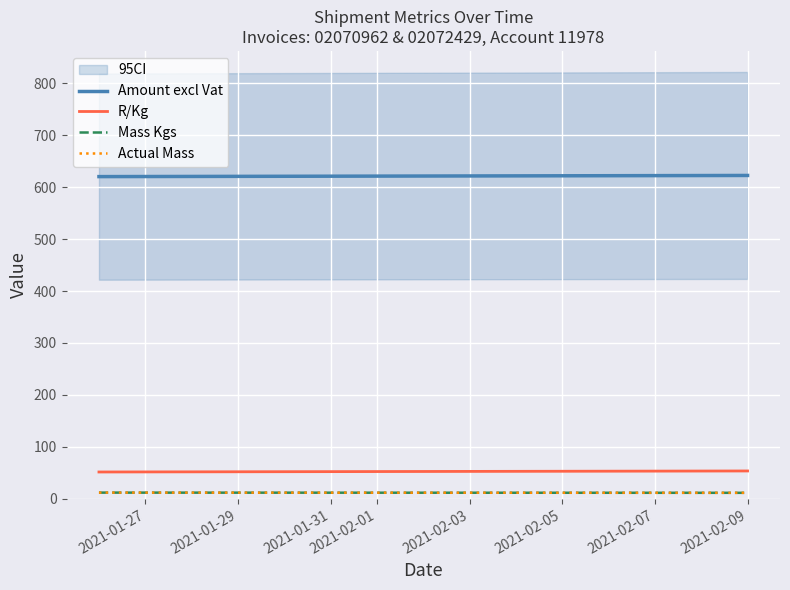

What is the average value of the R/Kg series?

52.7